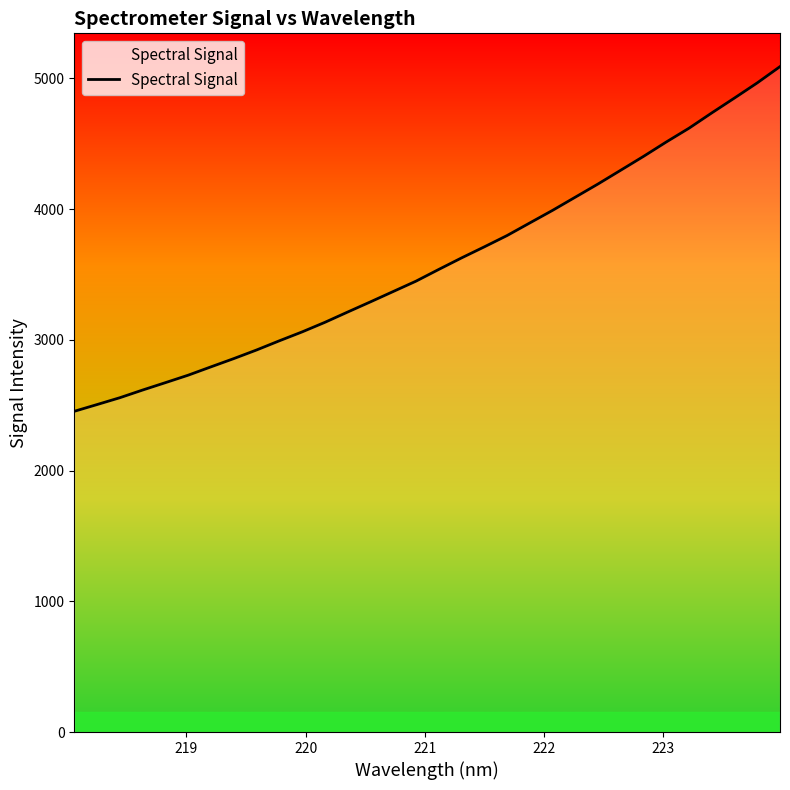

What is the smallest value displayed?

2453.7